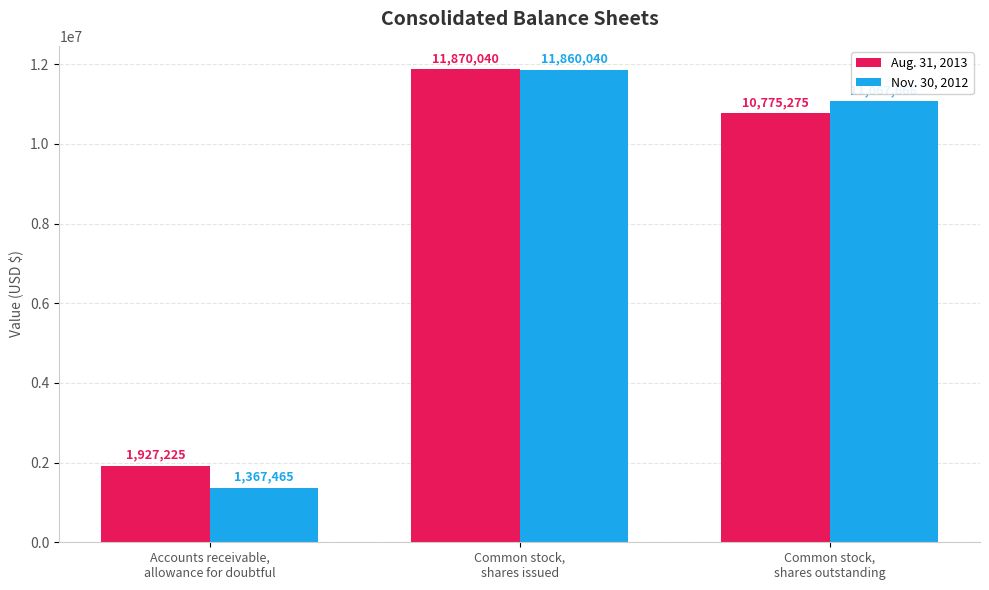

What is the value of the Aug. 31, 2013 bar at the 2nd from the left?

11870040